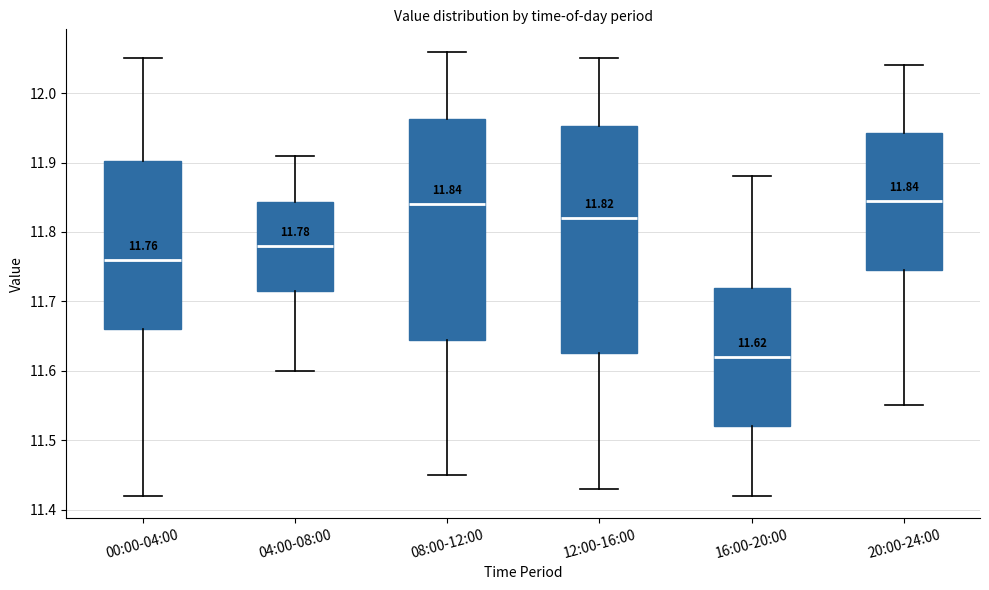

Which box's median line is the lowest?

16:00-20:00